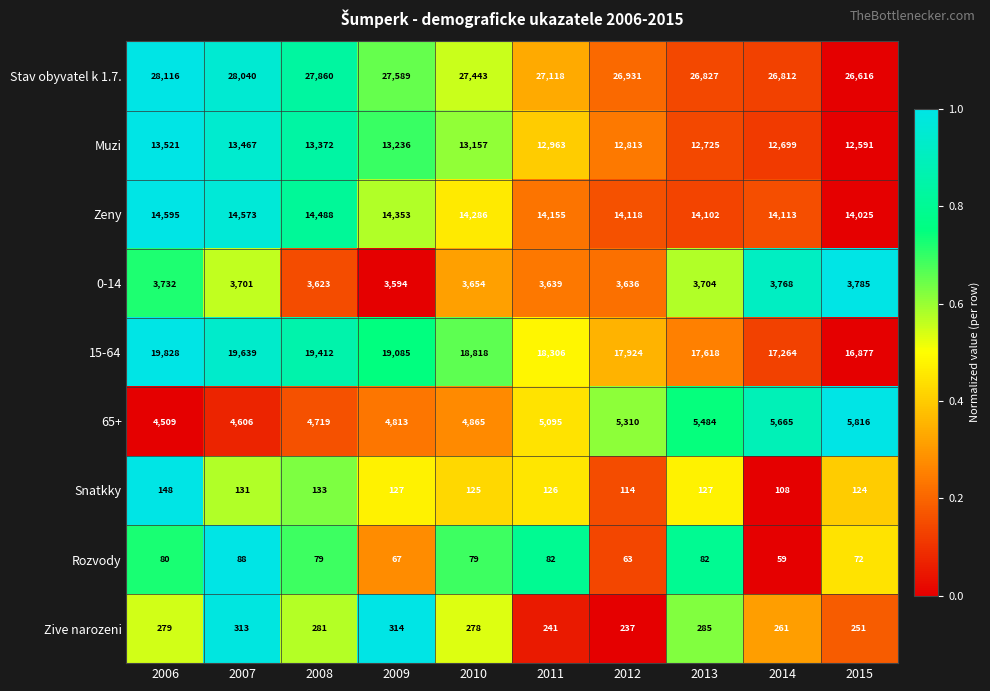

Is the value of 15-64 at 2008 greater than the value of Zive narozeni at 2008?

Yes